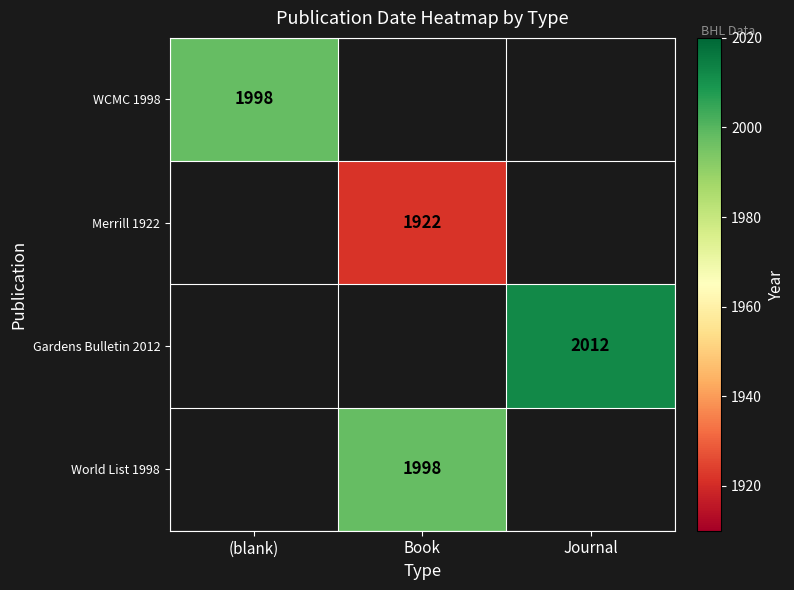

The World List 1998 series shows 3152 at Book. True or false?

False